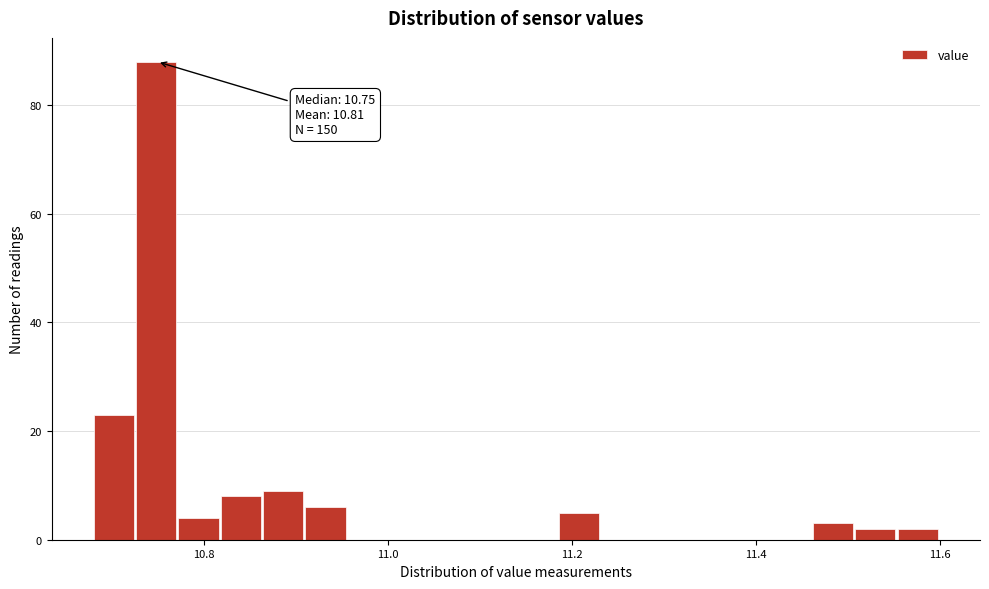

Read against the x-axis, roughly where is the centre of the tallest bar?

10.74